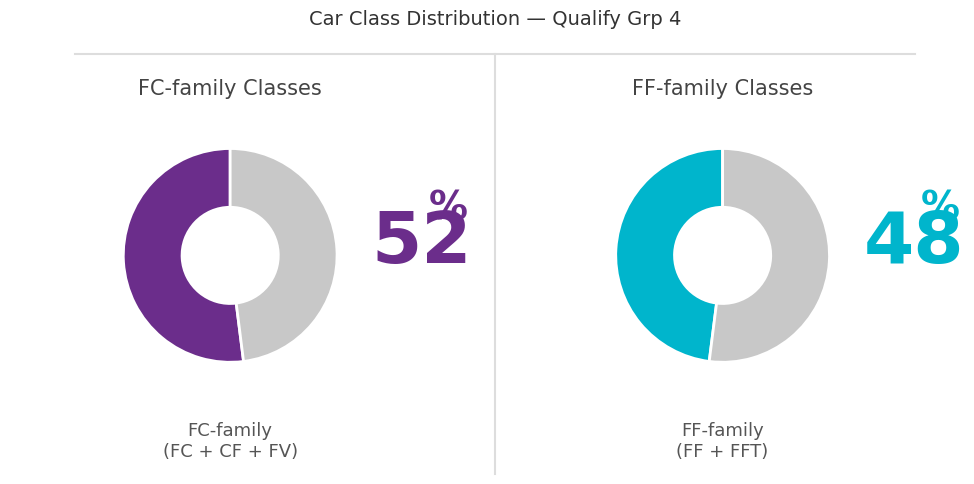

Which has a higher value, FFT or FV?

FFT